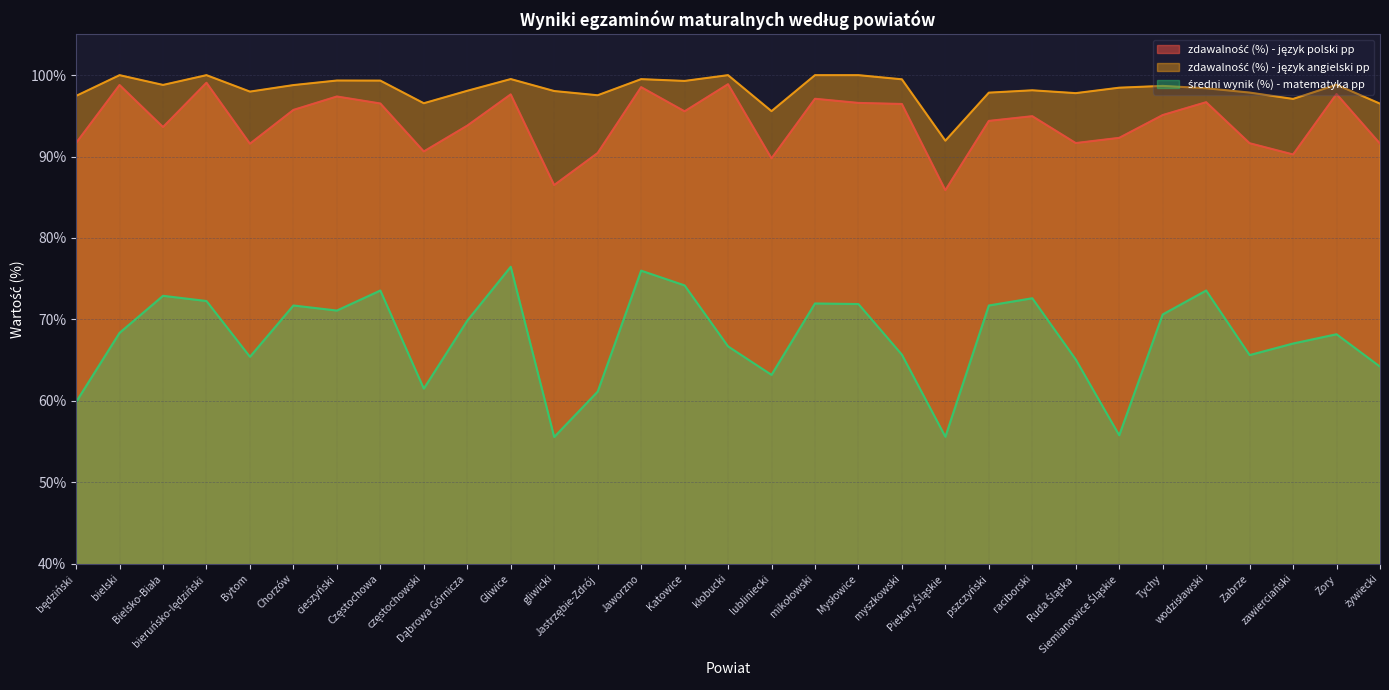

What is the sum of all zdawalność (%) - język angielski pp values?

3046.8